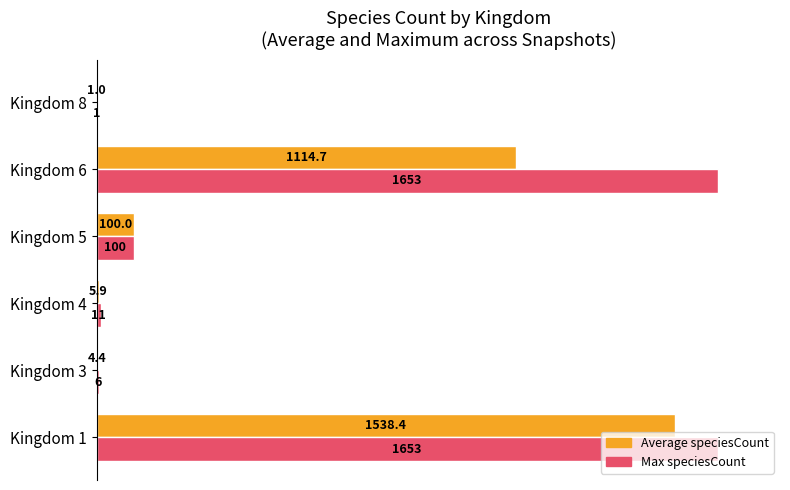

What are all the series names shown in the legend?

Average speciesCount, Max speciesCount